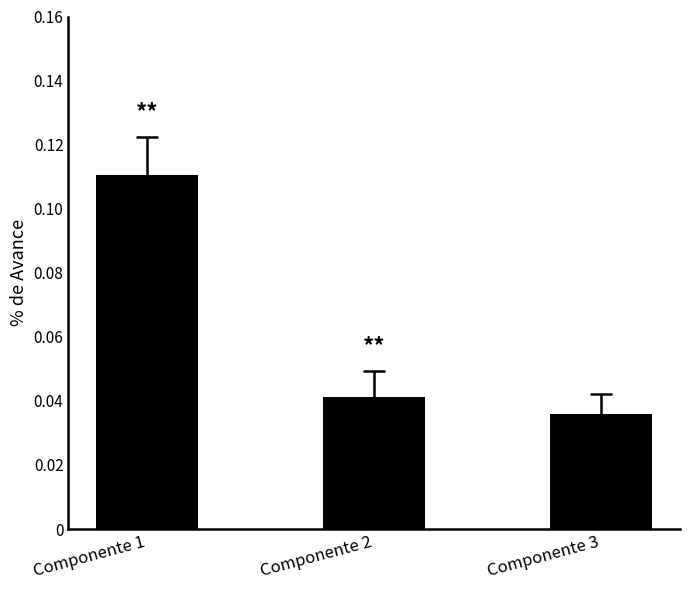

Rank the categories by value from highest to lowest.

Componente 1, Componente 2, Componente 3